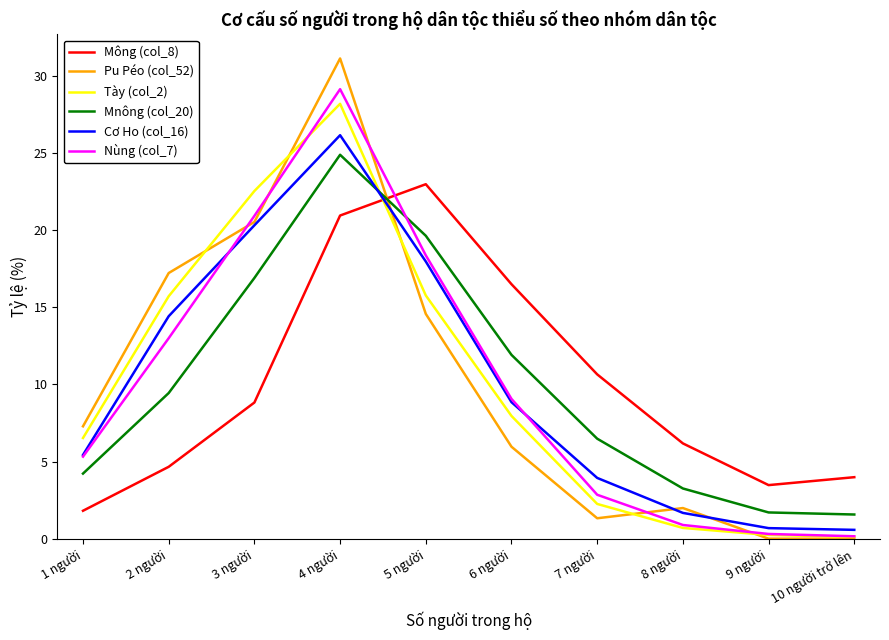

At which category is the sum across all series the highest?

4 người